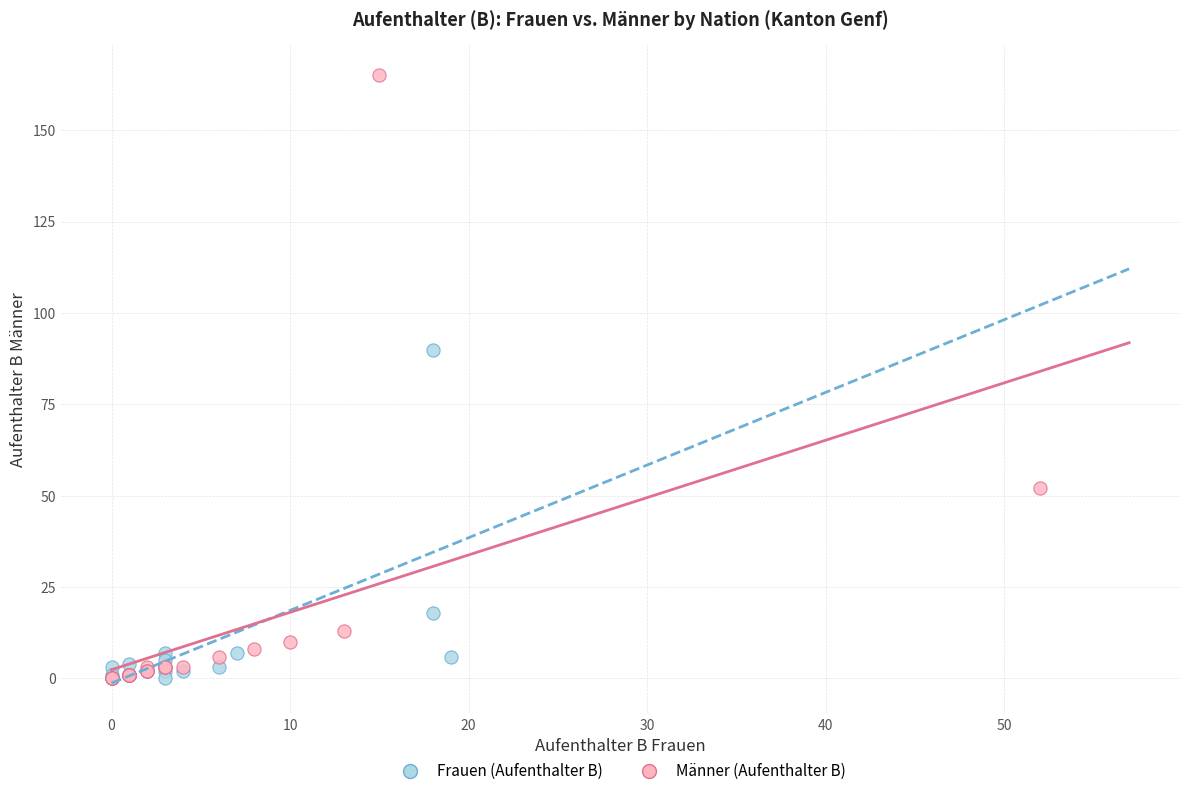

Which series has the widest spread of Y values?

Männer (Aufenthalter B)